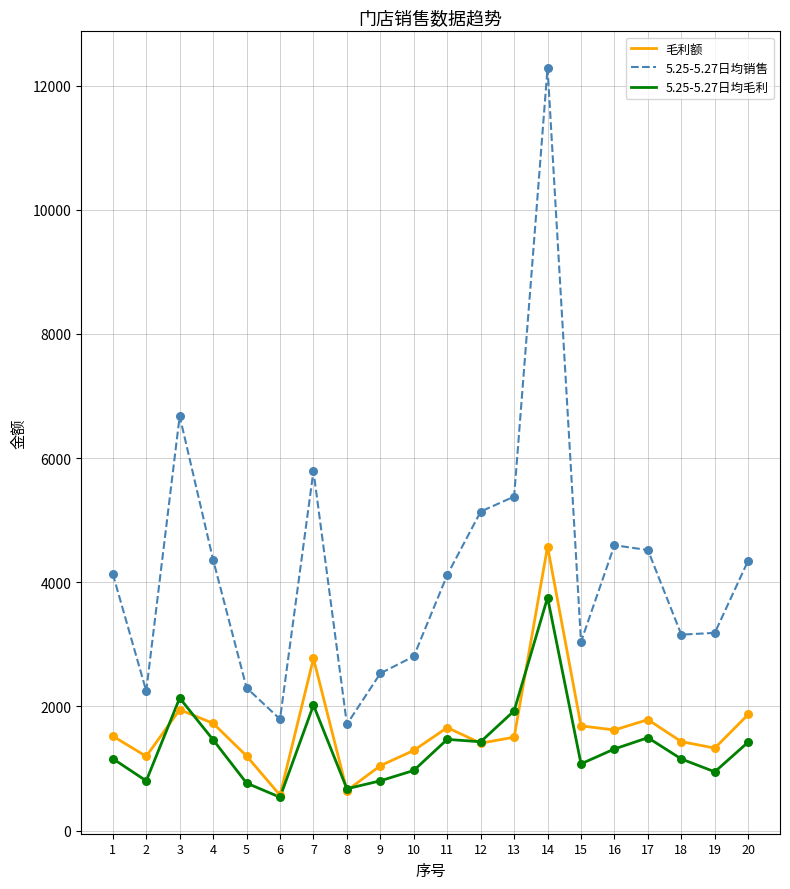

Which series has the largest range (max minus min)?

5.25-5.27日均销售